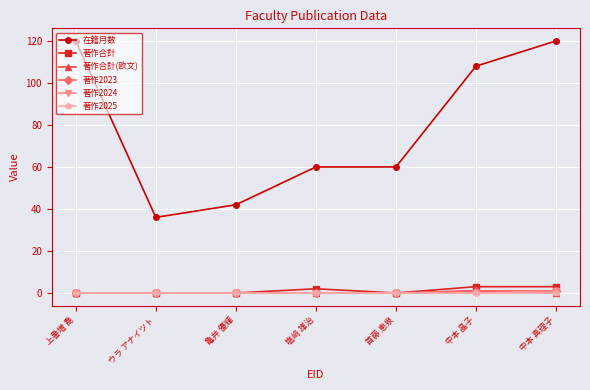

How many series are shown in this chart?

6